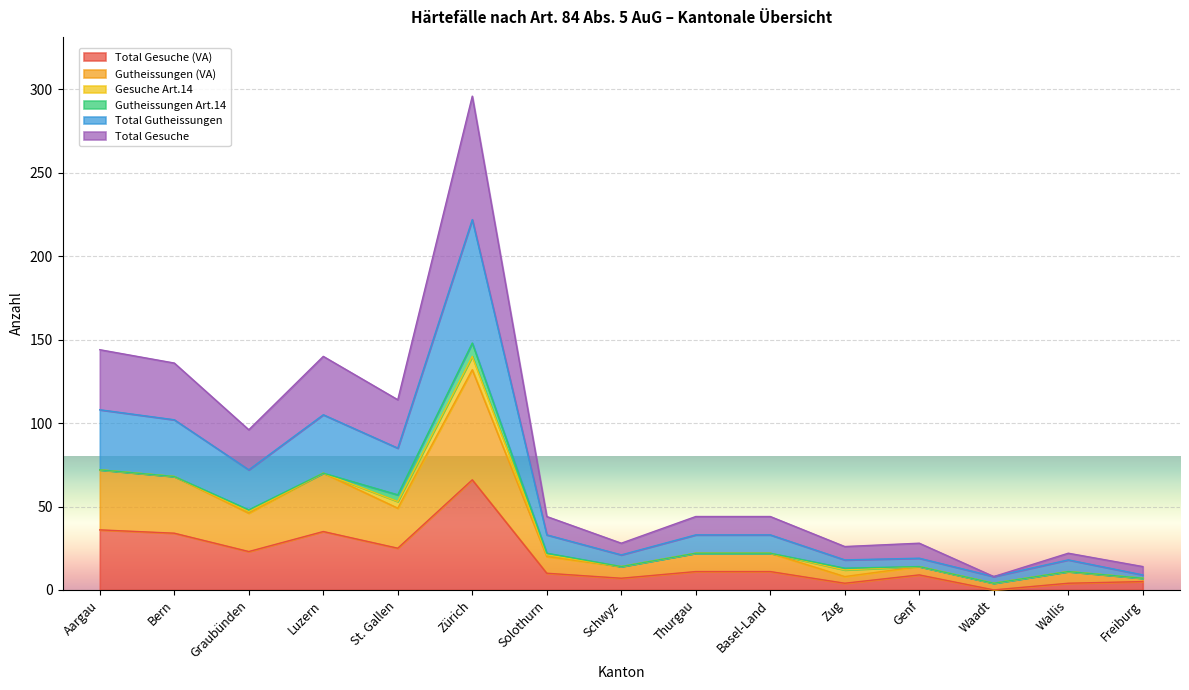

What are all the series names shown in the legend?

Total Gesuche (VA), Gutheissungen (VA), Gesuche Art.14, Gutheissungen Art.14, Total Gutheissungen, Total Gesuche